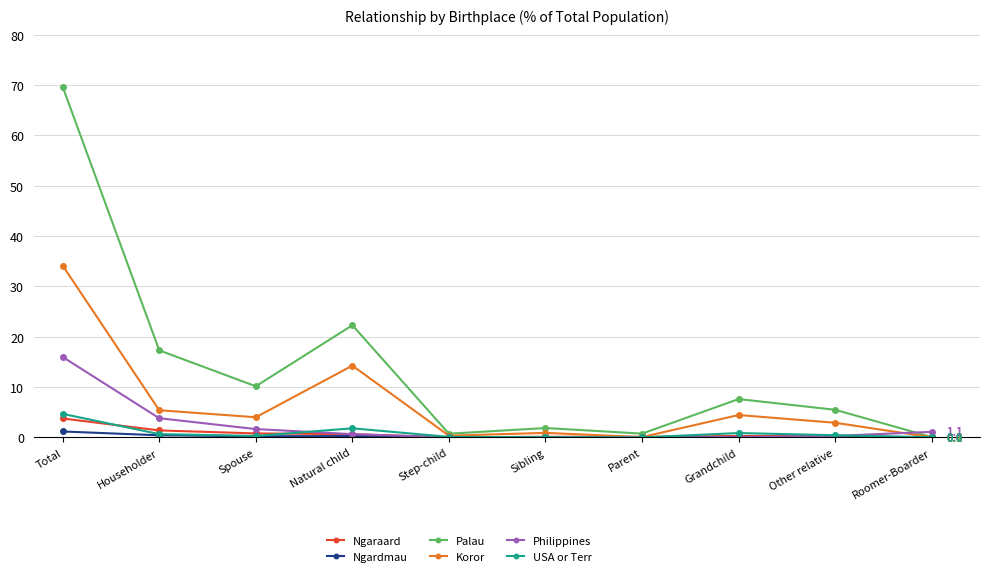

How many data points does each series have?

10